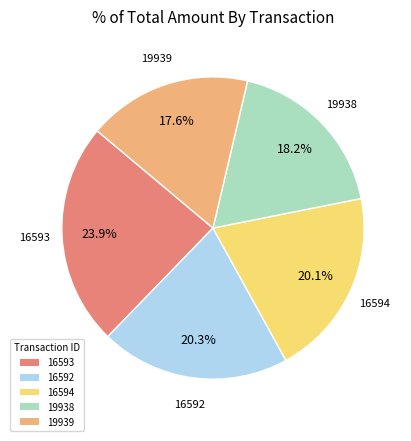

What is the ratio of the value at 16592 to the value at 16593?

0.8